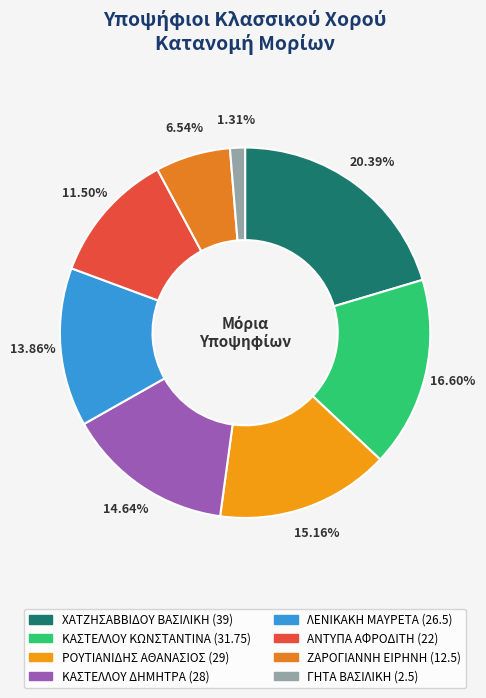

Approximately how many times larger is the value at ΛΕΝΙΚΑΚΗ ΜΑΥΡΕΤΑ compared to ΚΑΣΤΕΛΛΟΥ ΔΗΜΗΤΡΑ?

0.9